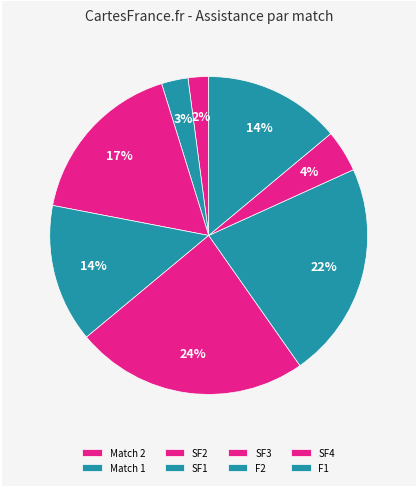

Between Match 2 and SF4, which is larger?

SF4